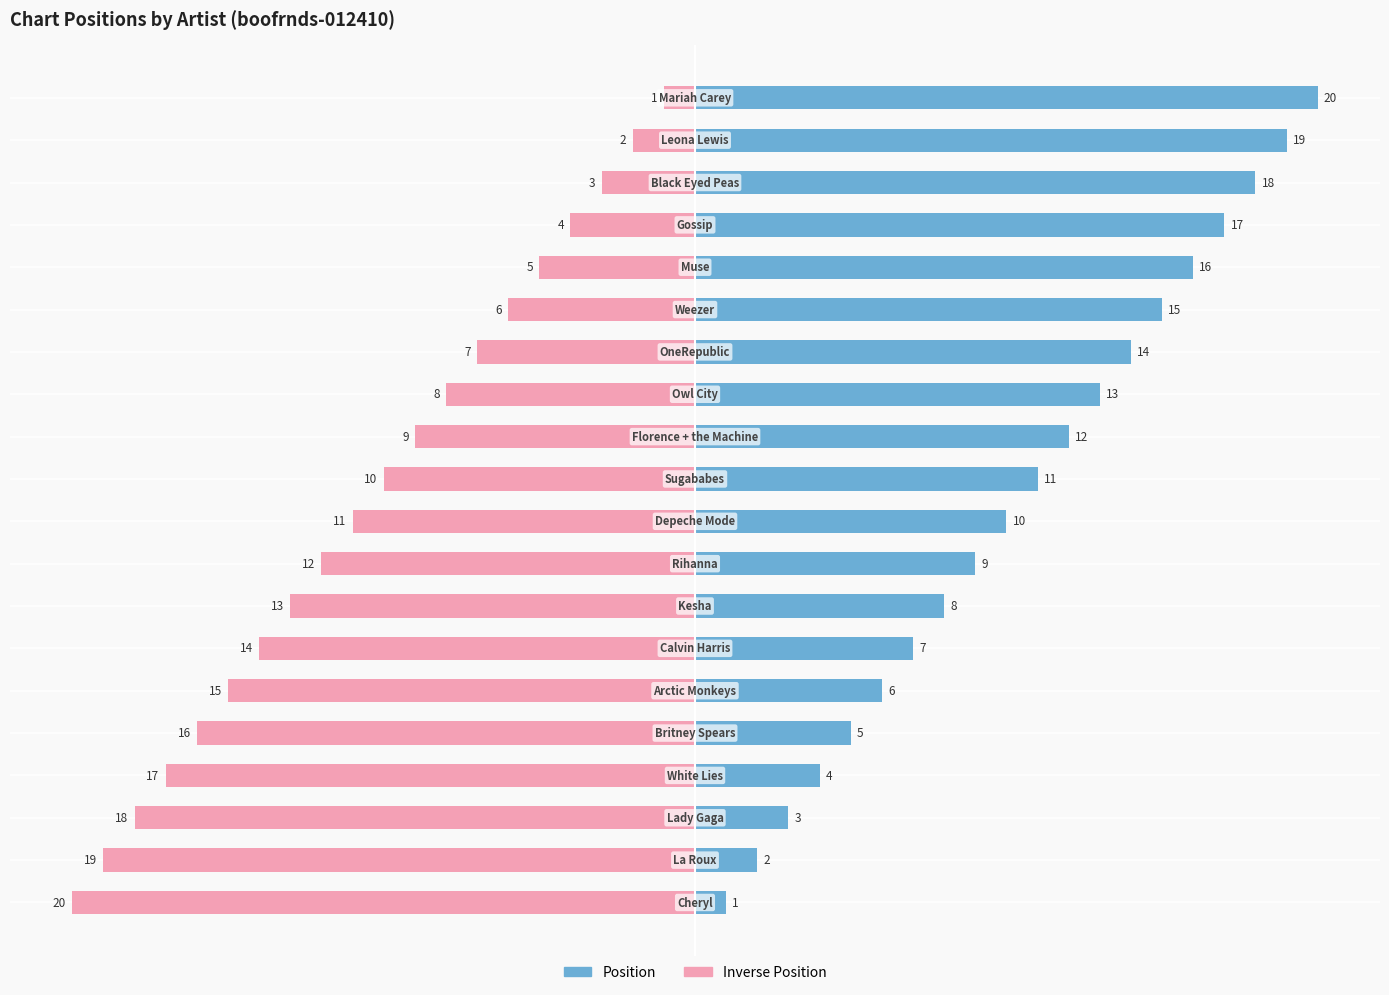

What are all the series names shown in the legend?

Position, Inverse Position